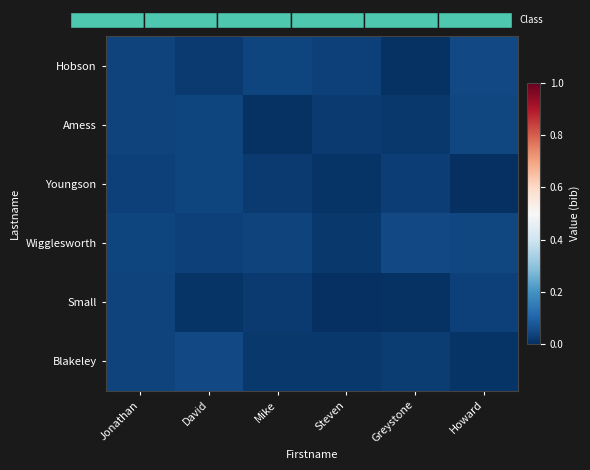

Between Jonathan and Steven, which series saw the biggest shift?

Small